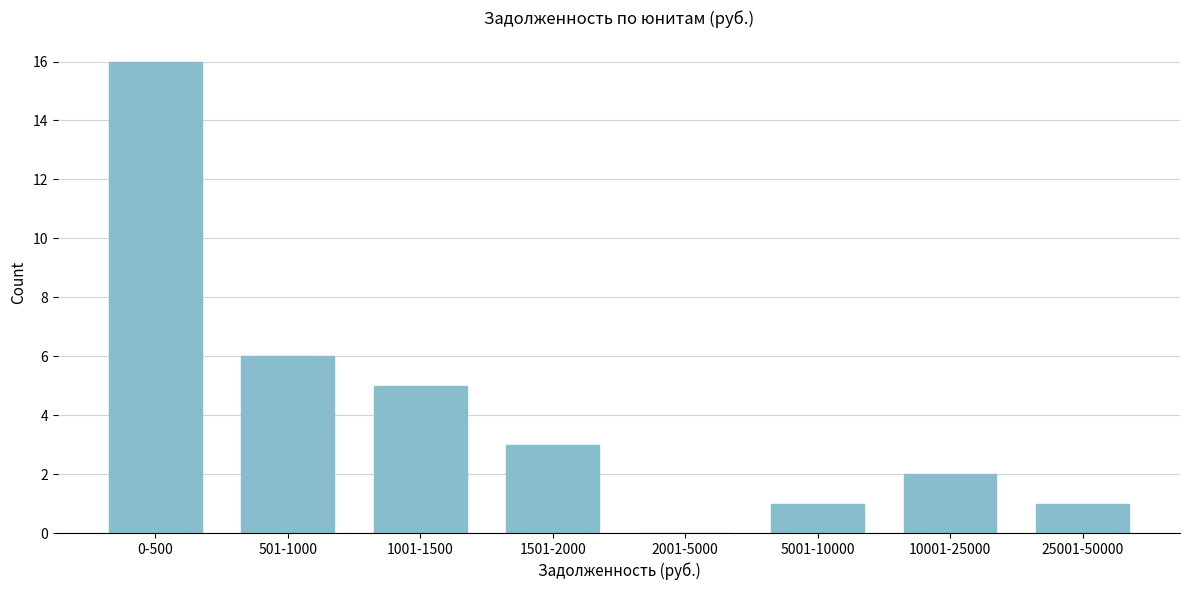

Reading right to left, what are all the values shown in this chart?

25001-50000=1	10001-25000=2	5001-10000=1	2001-5000=0	1501-2000=3	1001-1500=5	501-1000=6	0-500=16